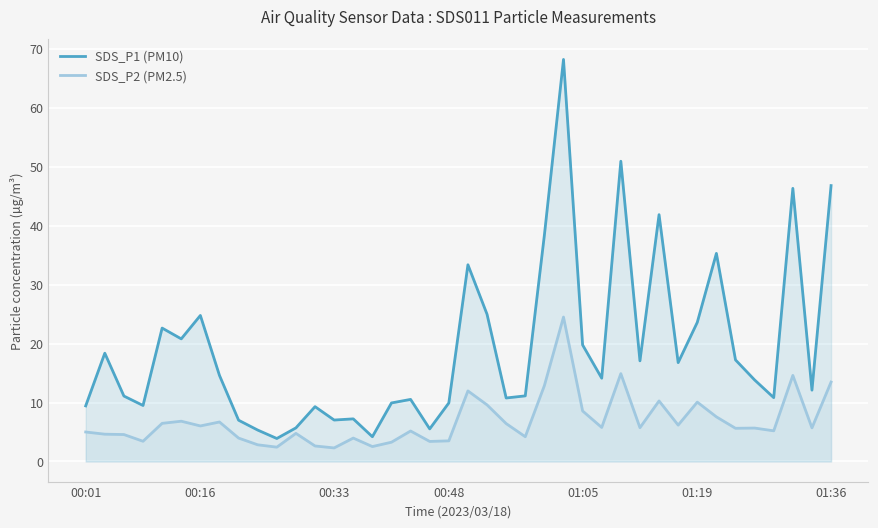

How many data points does each series have?

40